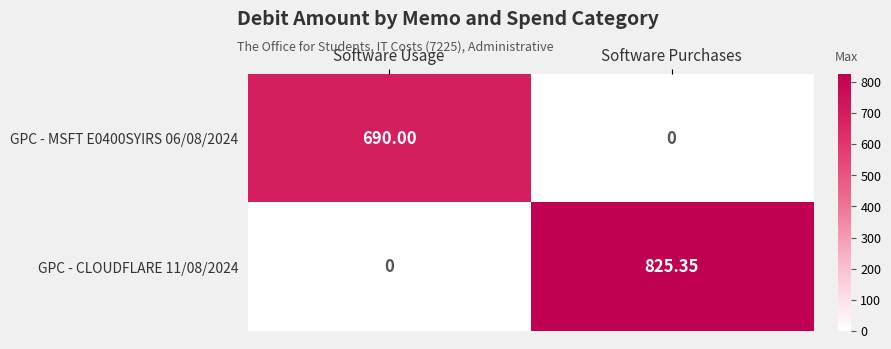

Which category has the highest value in the GPC - CLOUDFLARE 11/08/2024 series?

Software Purchases